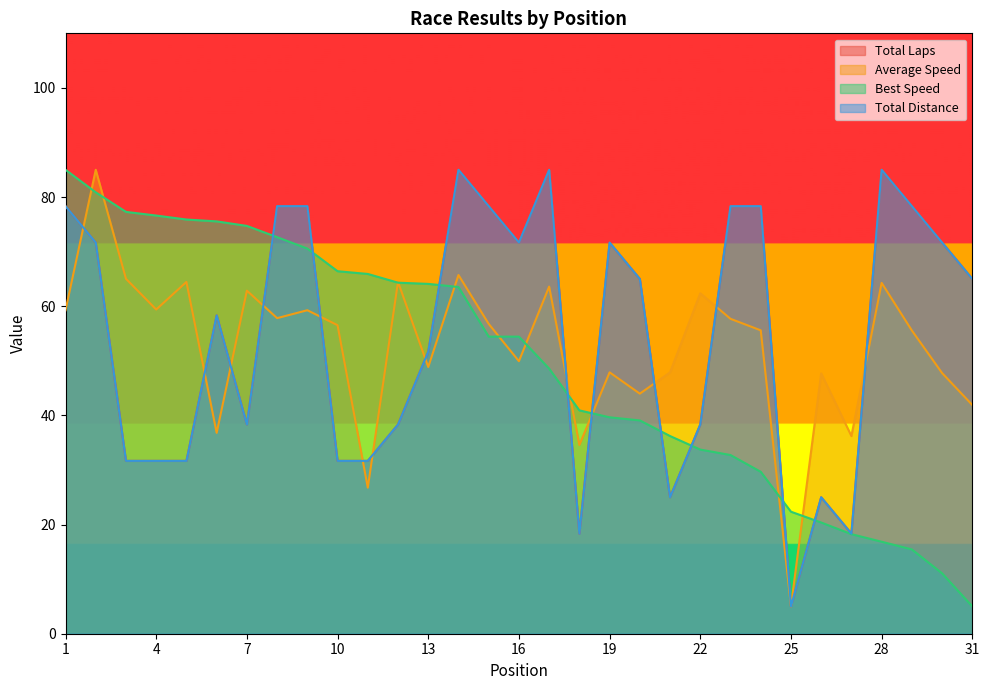

Where is Average Speed nearest to the value 45?

20